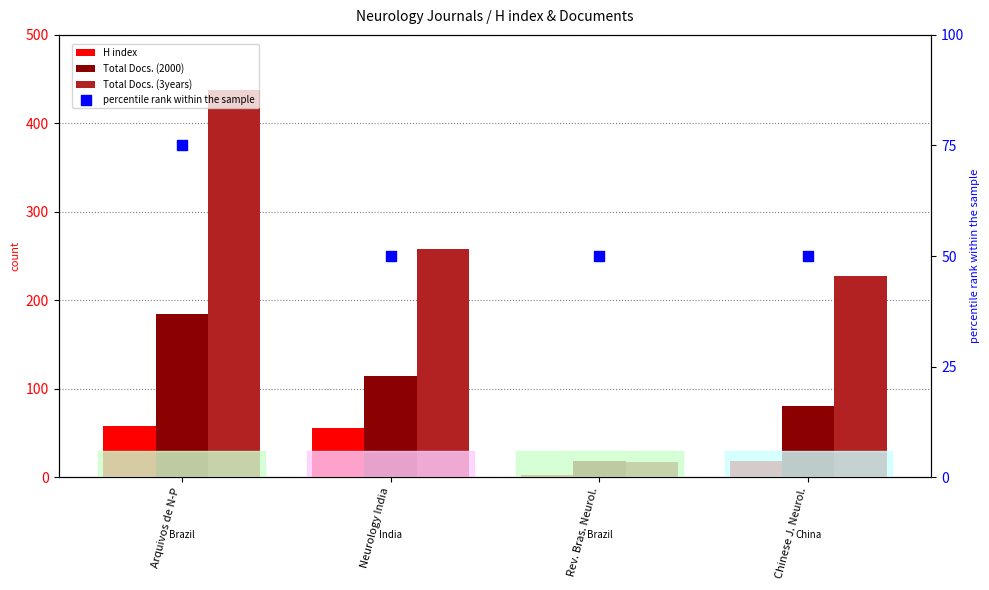

Which series has the largest total across all categories?

Total Docs. (3years)